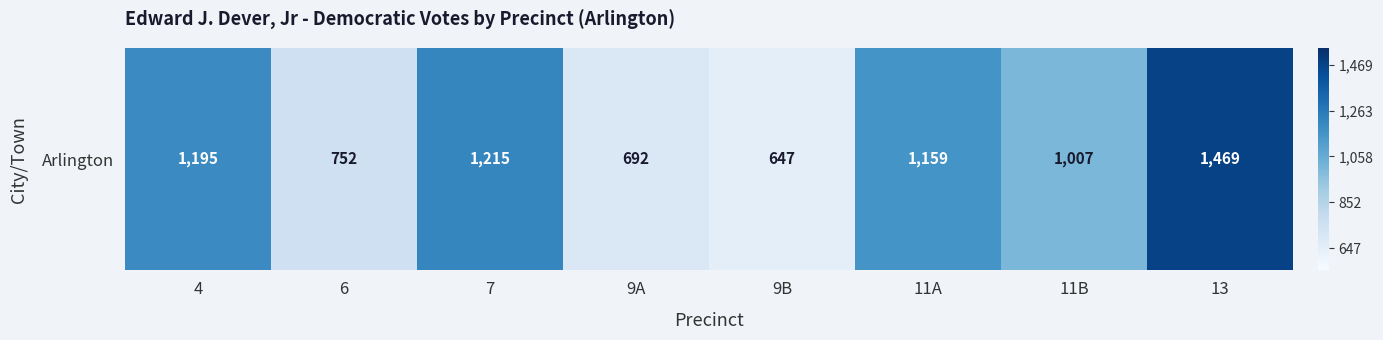

What is the sum of all values?

8136